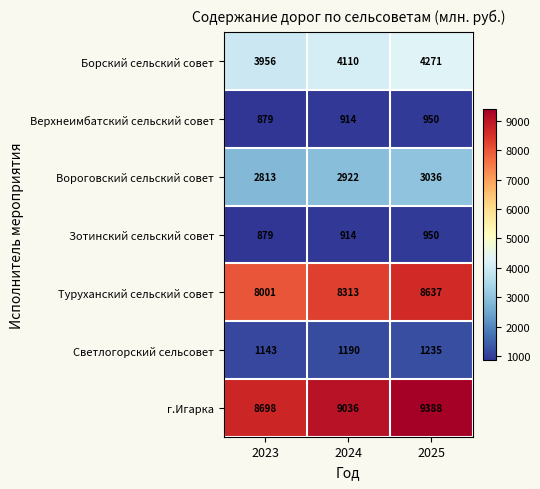

Read the Зотинский сельский совет value at 2023, to the nearest 10.

880